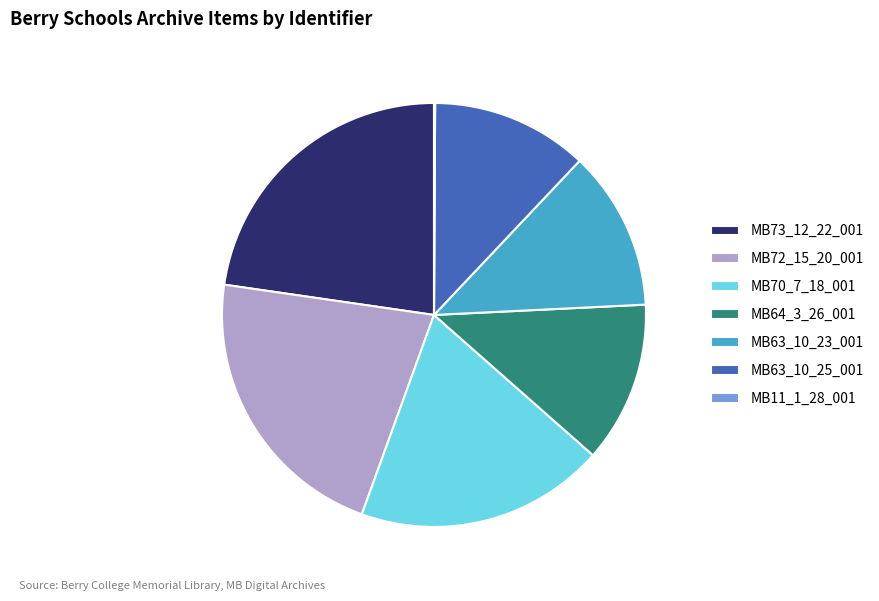

Do MB64_3_26_001 and MB63_10_25_001 together represent more than half of the pie?

No